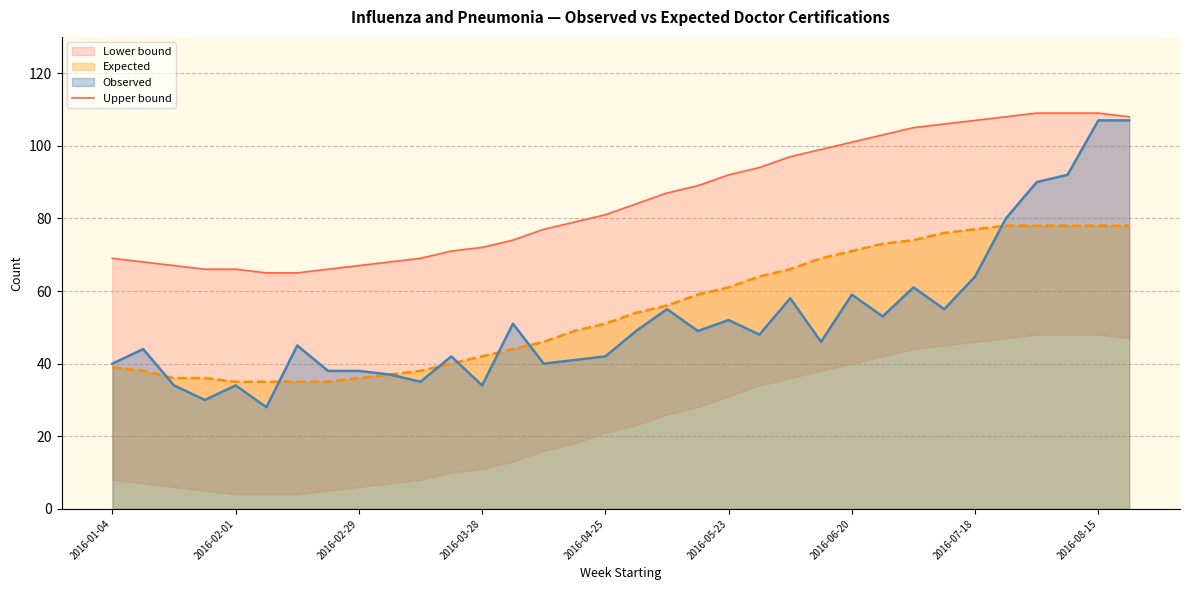

What position from the right is 27?

7